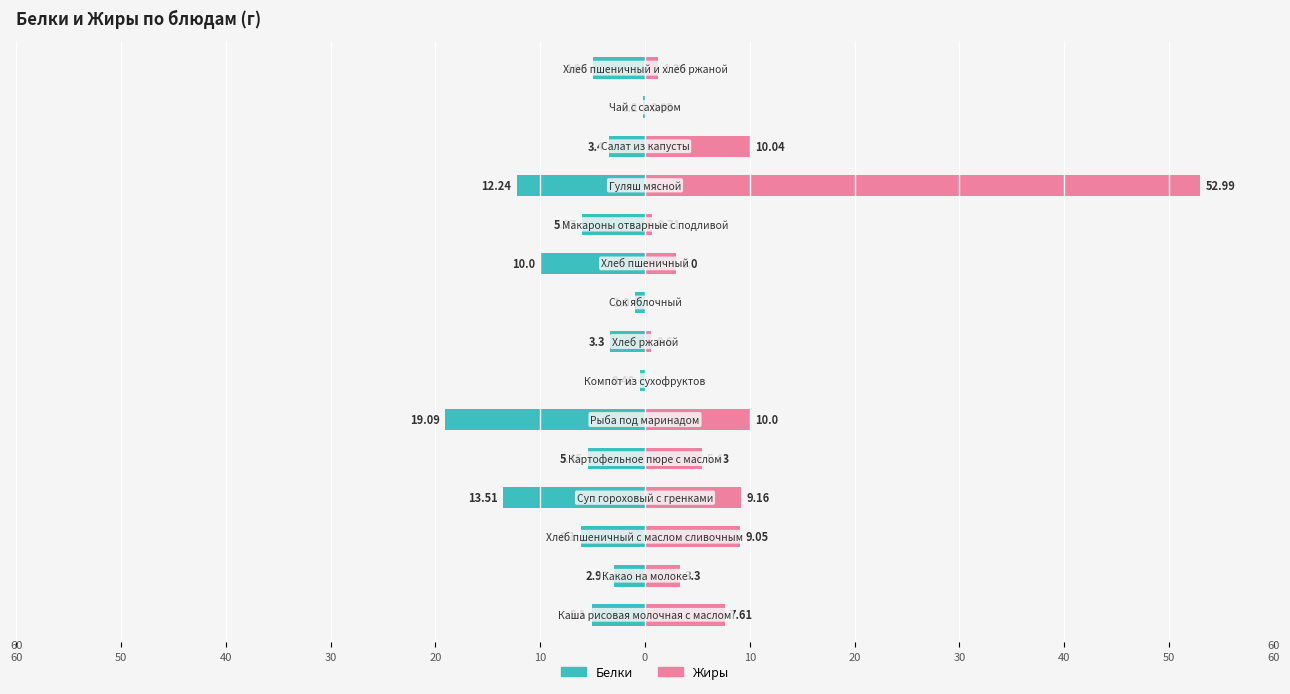

Which series has the largest total across all categories?

Жиры